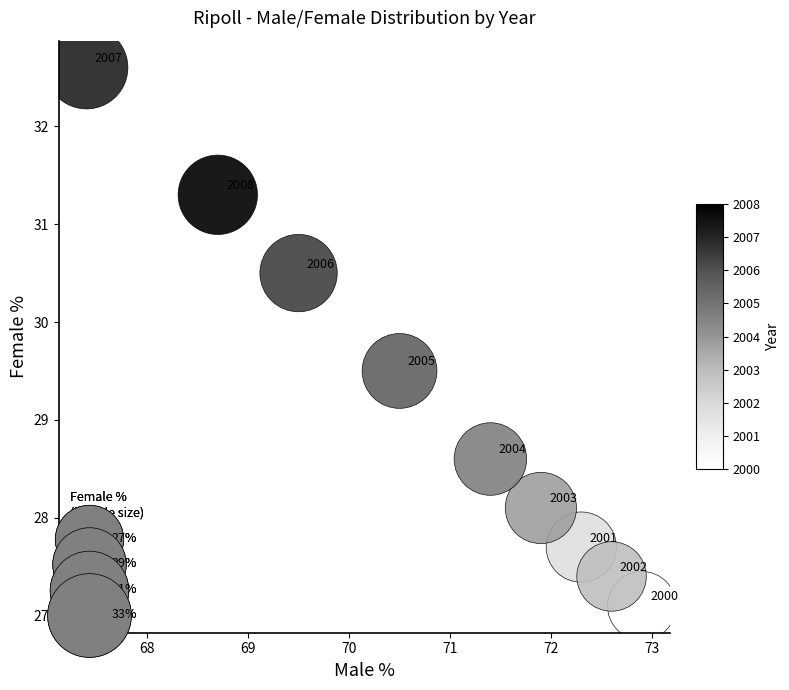

What Y value in the scatter plot is closest to 29?

28.6